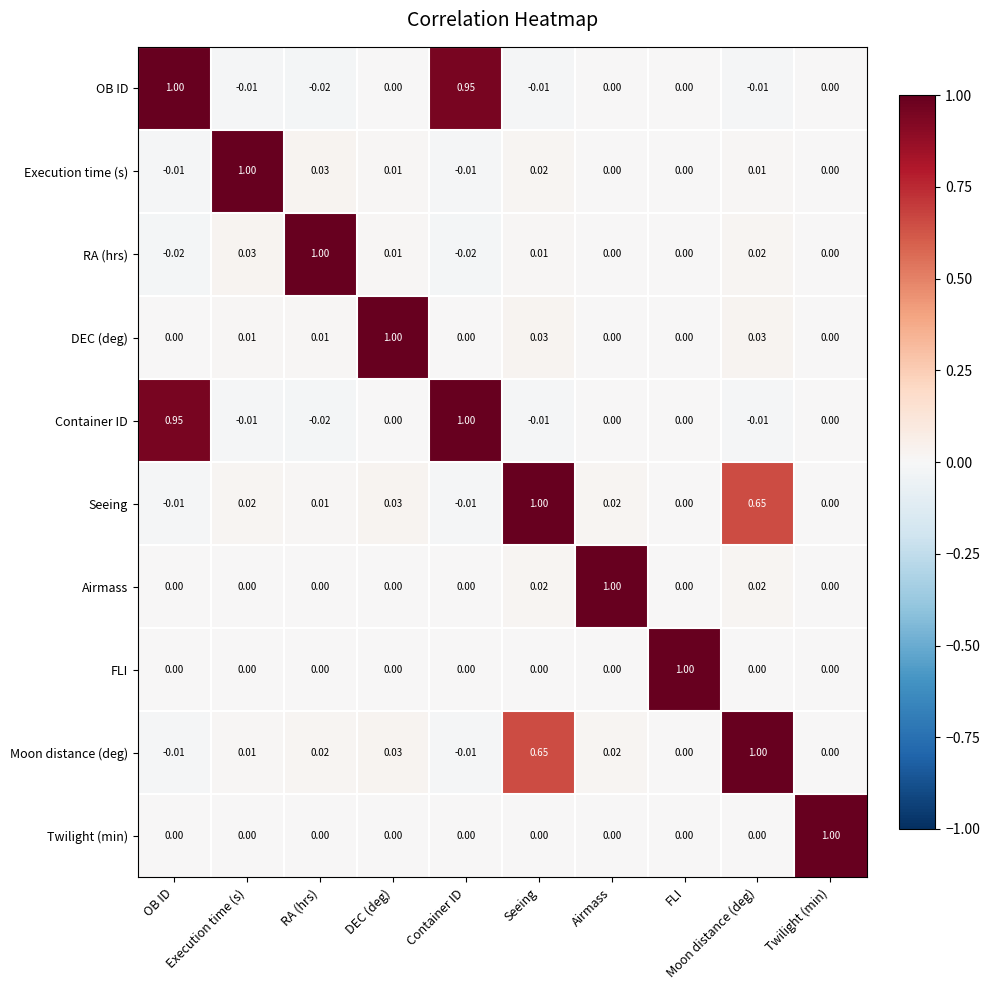

How many series are shown in this chart?

10